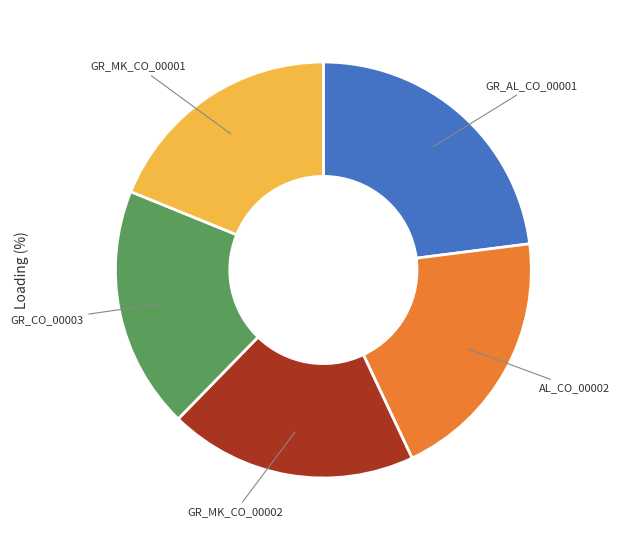

Is there a majority slice in this chart?

No